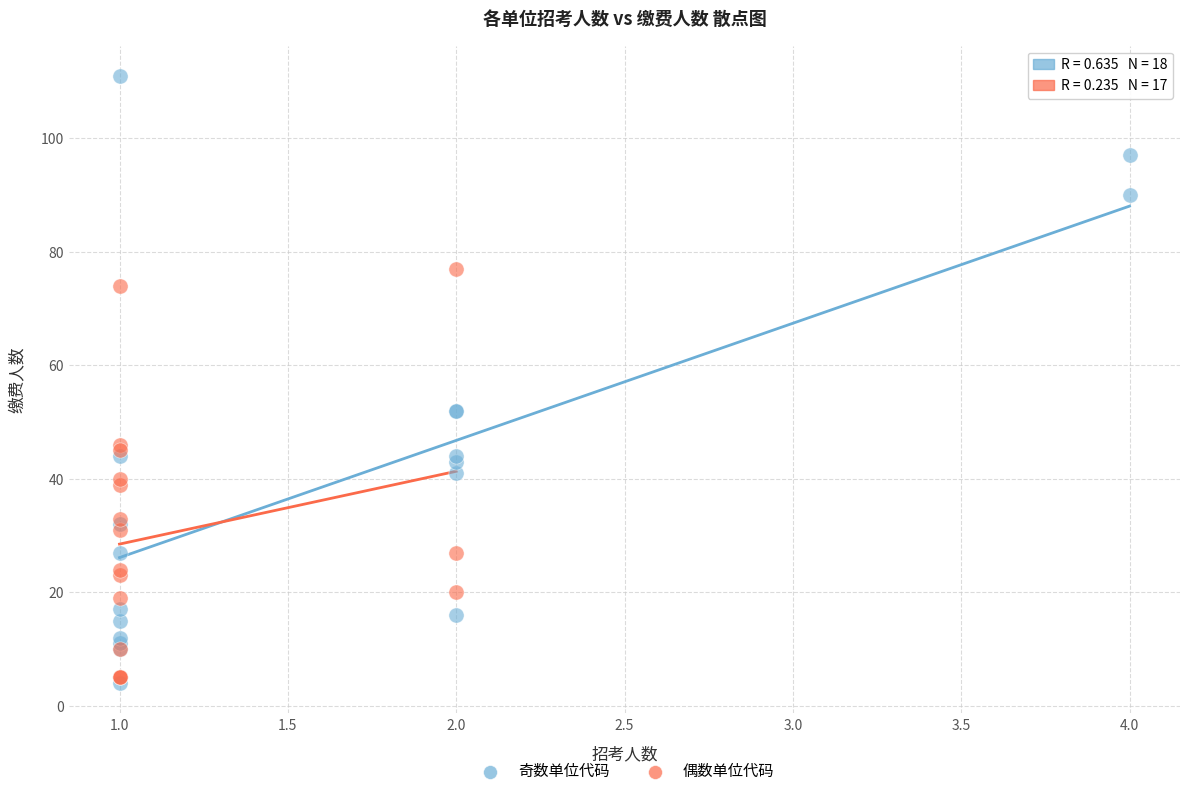

Which series has the largest Y range (max minus min)?

奇数单位代码